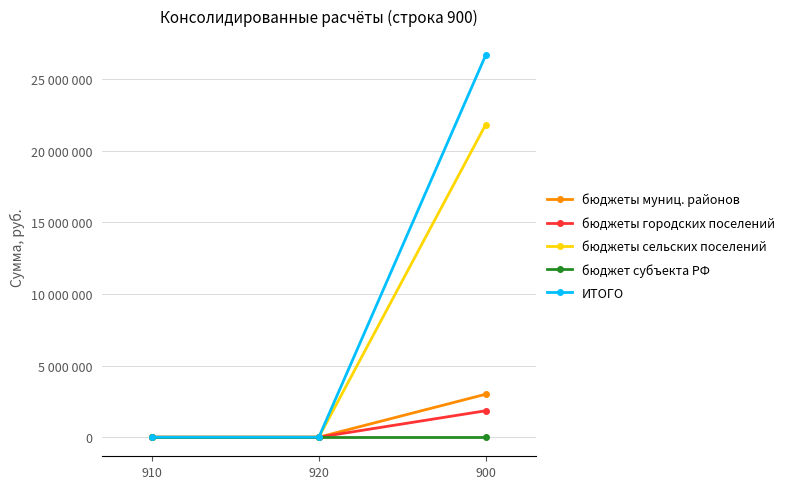

Is this an area chart (filled region under the line)?

No